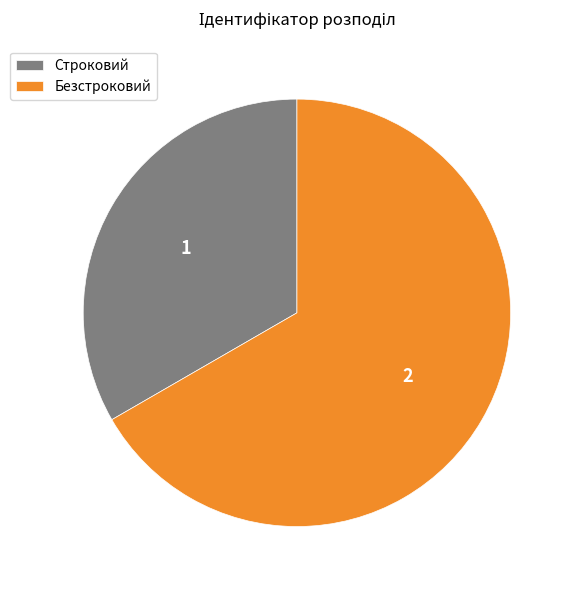

How many segments does this pie chart have?

2